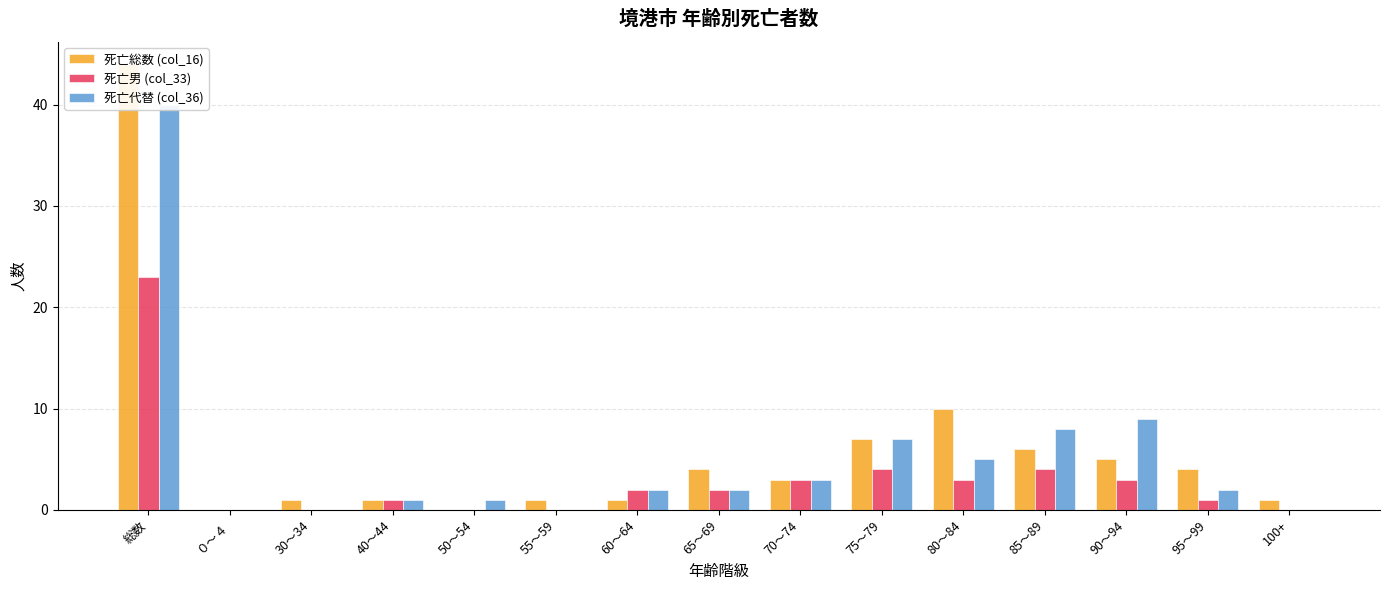

How many bars are there in each group?

3